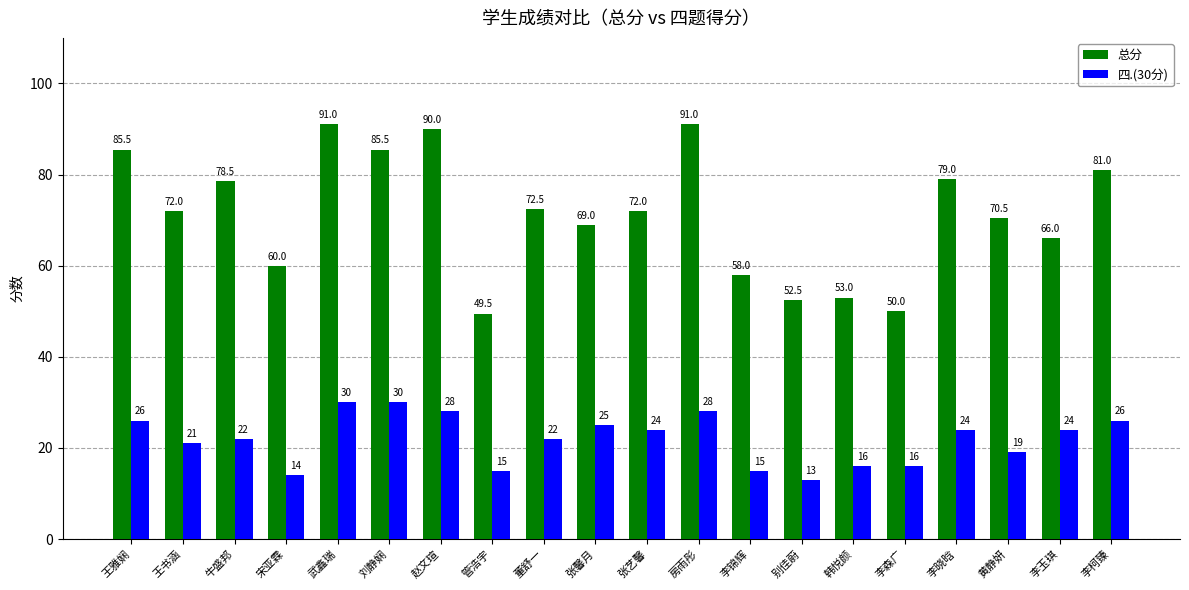

Reading right to left, transcribe all the data shown in this chart.

总分: 李柯臻=81.0	李玉琪=66.0	黄静妍=70.5	李晓晗=79.0	李森广=50.0	韩悦颜=53.0	别佳蔚=52.5	李锦辉=58.0	房雨彤=91.0	张艺馨=72.0	张馨月=69.0	董舒一=72.5	管浩宇=49.5	赵文瑄=90.0	刘静娴=85.5	武鑫瑞=91.0	宋亚霖=60.0	牛盛邦=78.5	王书涵=72.0	王雅娴=85.5
四.(30分): 李柯臻=26.0	李玉琪=24.0	黄静妍=19.0	李晓晗=24.0	李森广=16.0	韩悦颜=16.0	别佳蔚=13.0	李锦辉=15.0	房雨彤=28.0	张艺馨=24.0	张馨月=25.0	董舒一=22.0	管浩宇=15.0	赵文瑄=28.0	刘静娴=30.0	武鑫瑞=30.0	宋亚霖=14.0	牛盛邦=22.0	王书涵=21.0	王雅娴=26.0